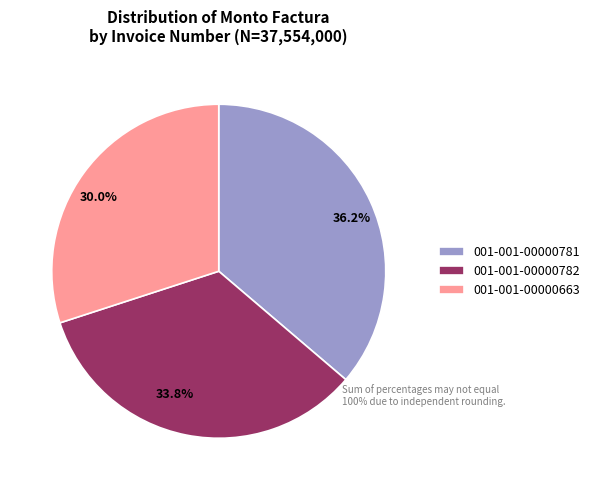

The 001-001-00000781 slice represents 43% of the pie. True or false?

False